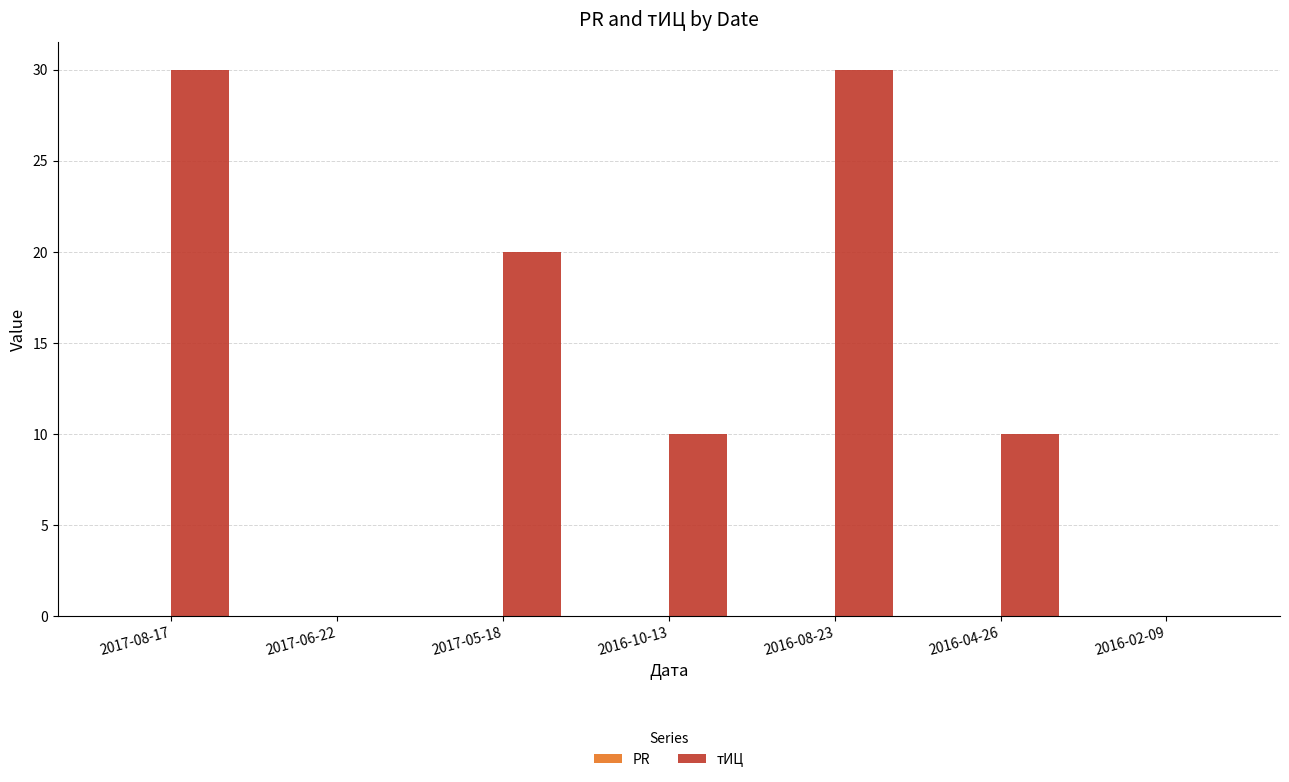

Does the chart contain stacked bars?

No